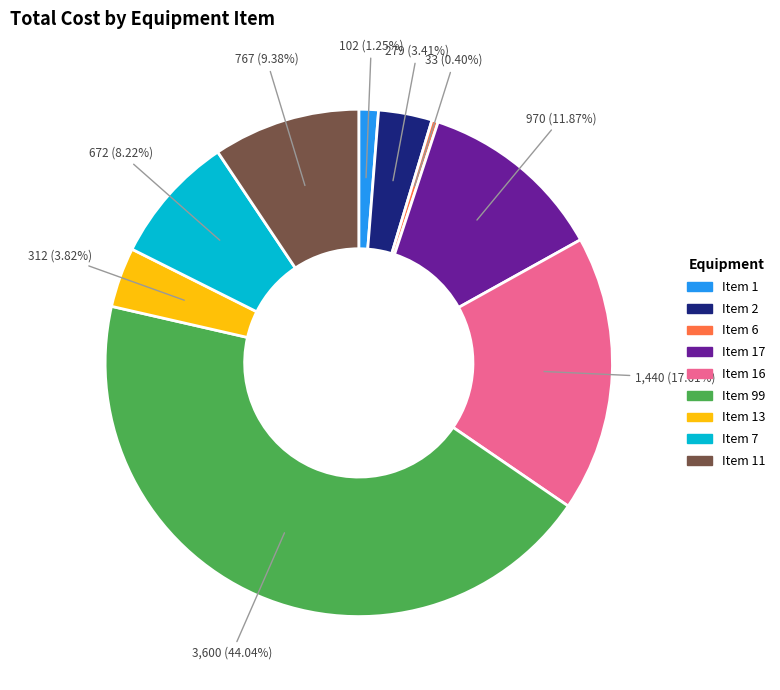

Does any single category account for the majority?

No